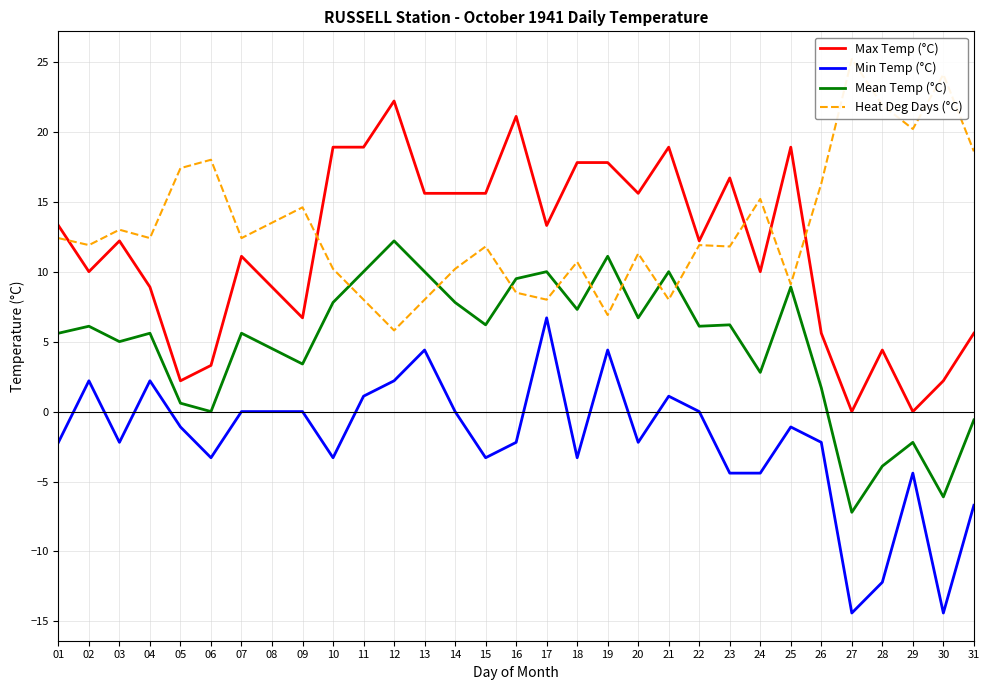

Which category has the highest value in the Heat Deg Days (°C) series?

27